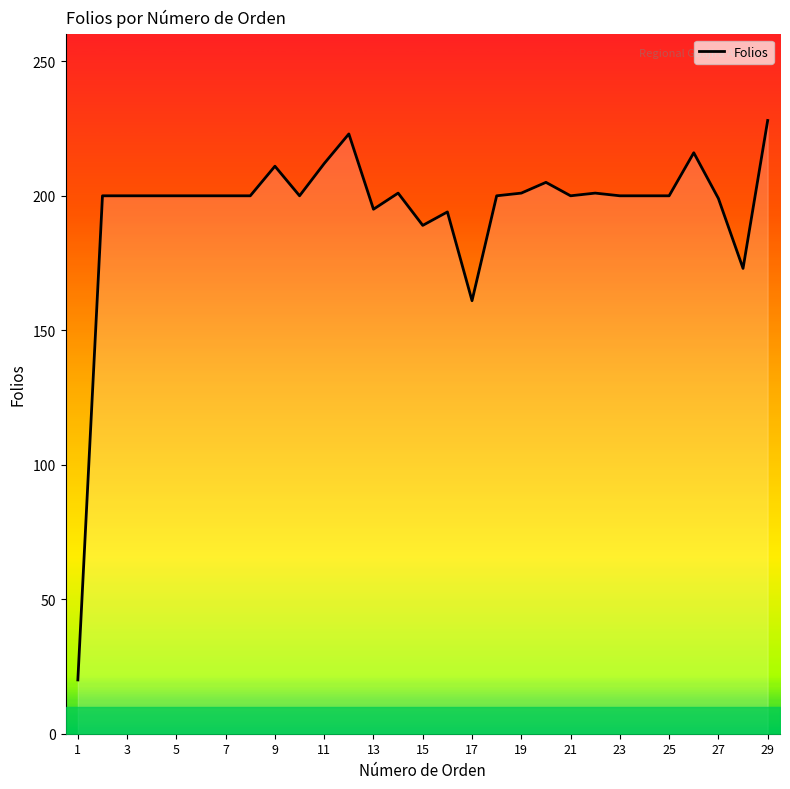

True or false: there are more than 0 points higher than both neighbors.

True